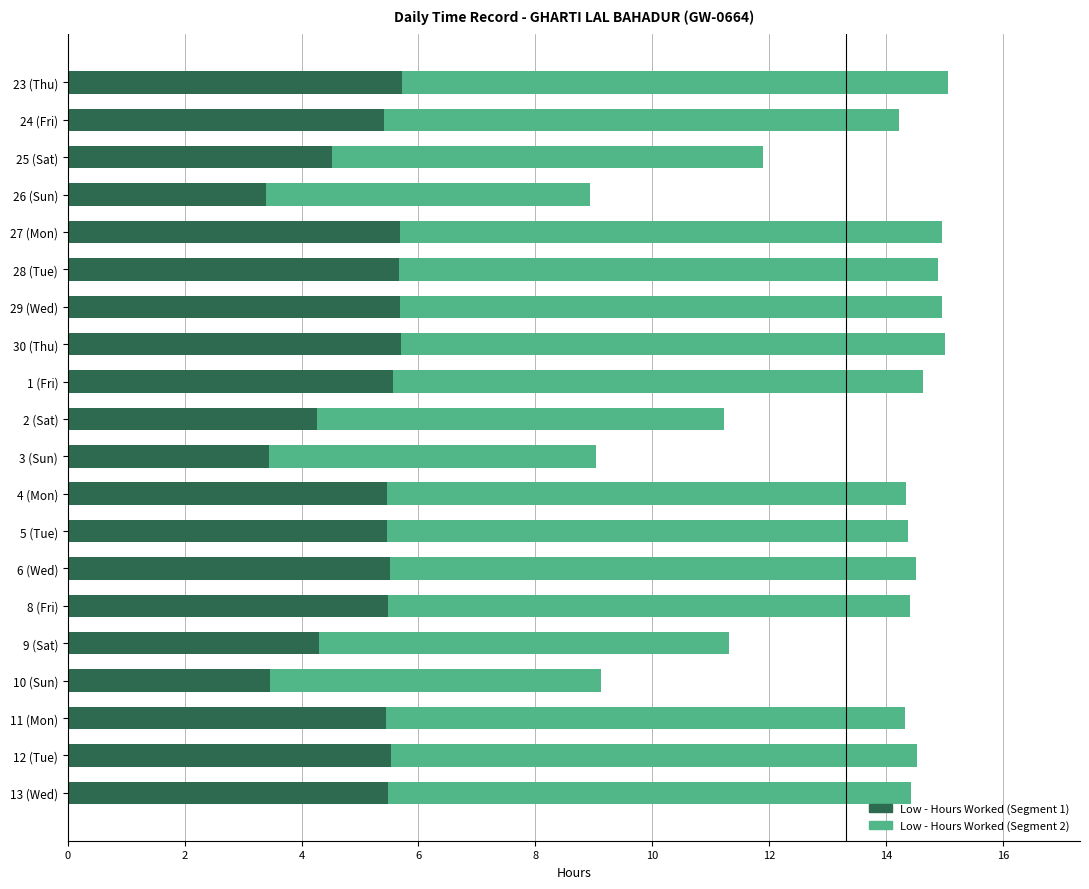

What is the total value across all series at 13 (Wed)?

14.4